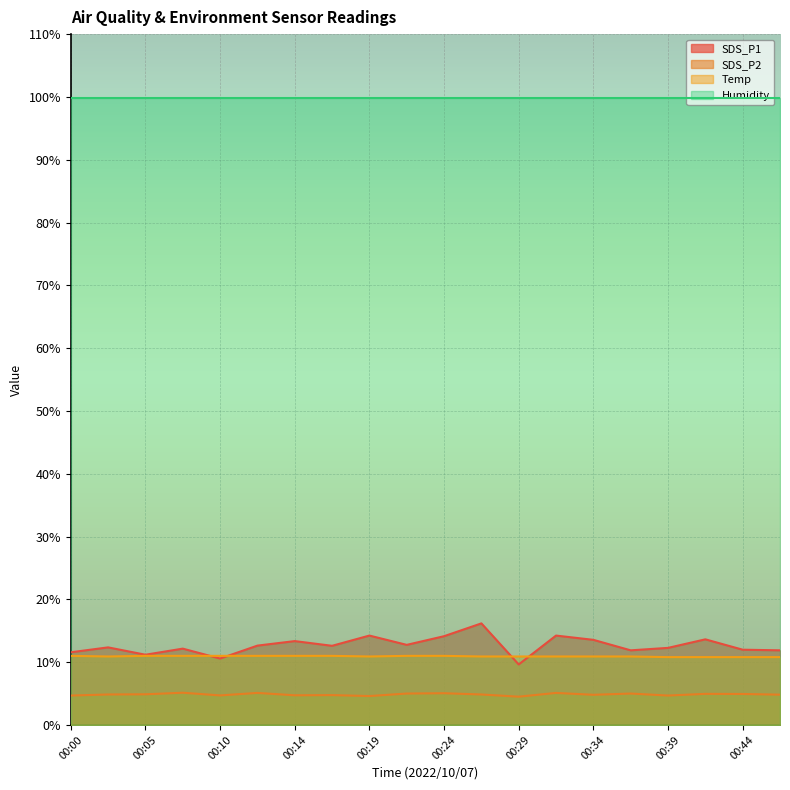

Is the value of SDS_P1 at 00:10 greater than the value of Temp at 00:36?

No